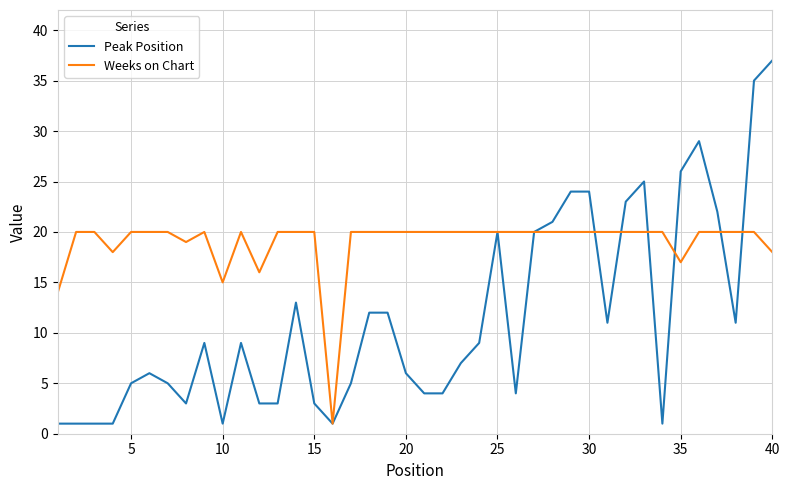

Which series has the widest spread of values?

Peak Position